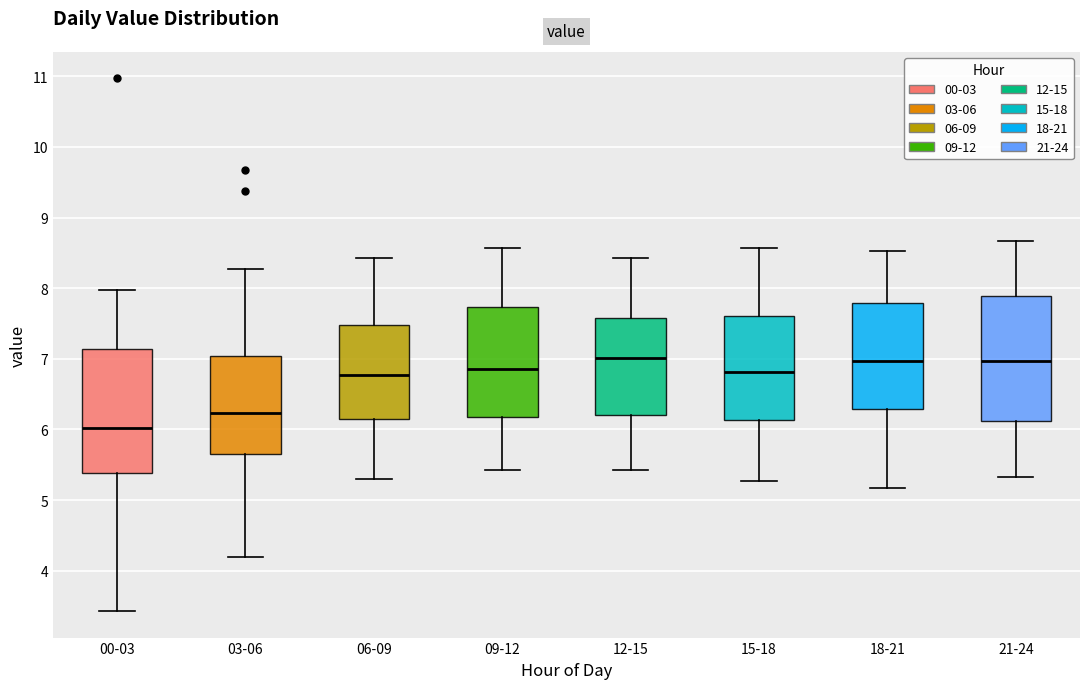

Reading left to right, read every box against the y-axis: the position of its median line, the range the box covers, and the ends of its whiskers. The values are not printed on the chart, so give them approximately, as read against the axis.

00-03: median 6.0, box 5.4 to 7.1, whiskers 3.4 to 8.0
03-06: median 6.2, box 5.7 to 7.0, whiskers 4.2 to 8.3
06-09: median 6.8, box 6.2 to 7.5, whiskers 5.3 to 8.4
09-12: median 6.9, box 6.2 to 7.7, whiskers 5.4 to 8.6
12-15: median 7.0, box 6.2 to 7.6, whiskers 5.4 to 8.4
15-18: median 6.8, box 6.1 to 7.6, whiskers 5.3 to 8.6
18-21: median 7.0, box 6.3 to 7.8, whiskers 5.2 to 8.5
21-24: median 7.0, box 6.1 to 7.9, whiskers 5.3 to 8.7